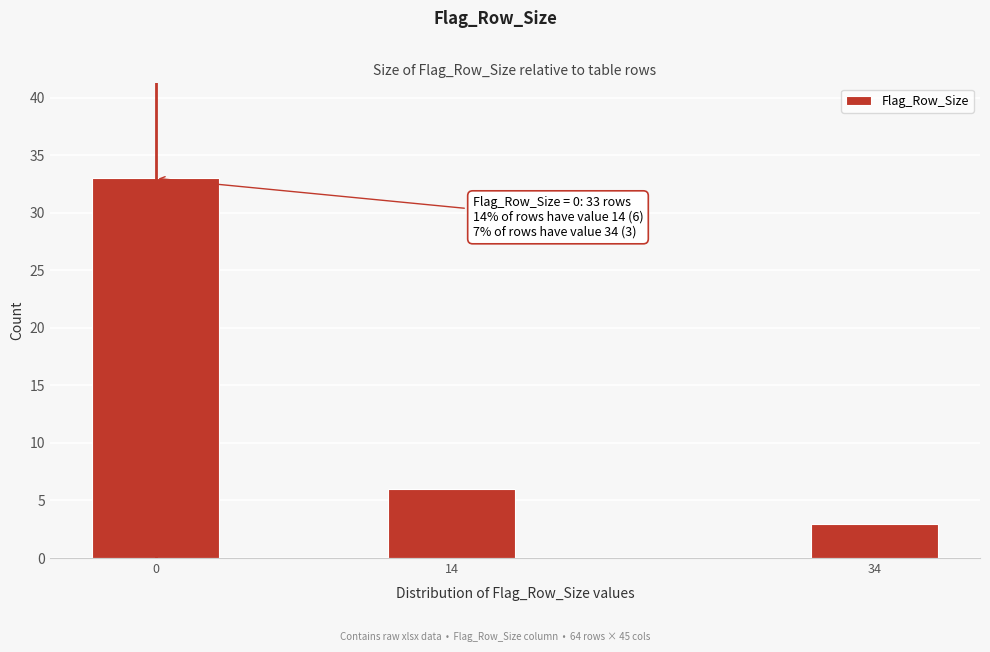

Reading left to right, transcribe all the data shown in this chart.

33	6	3